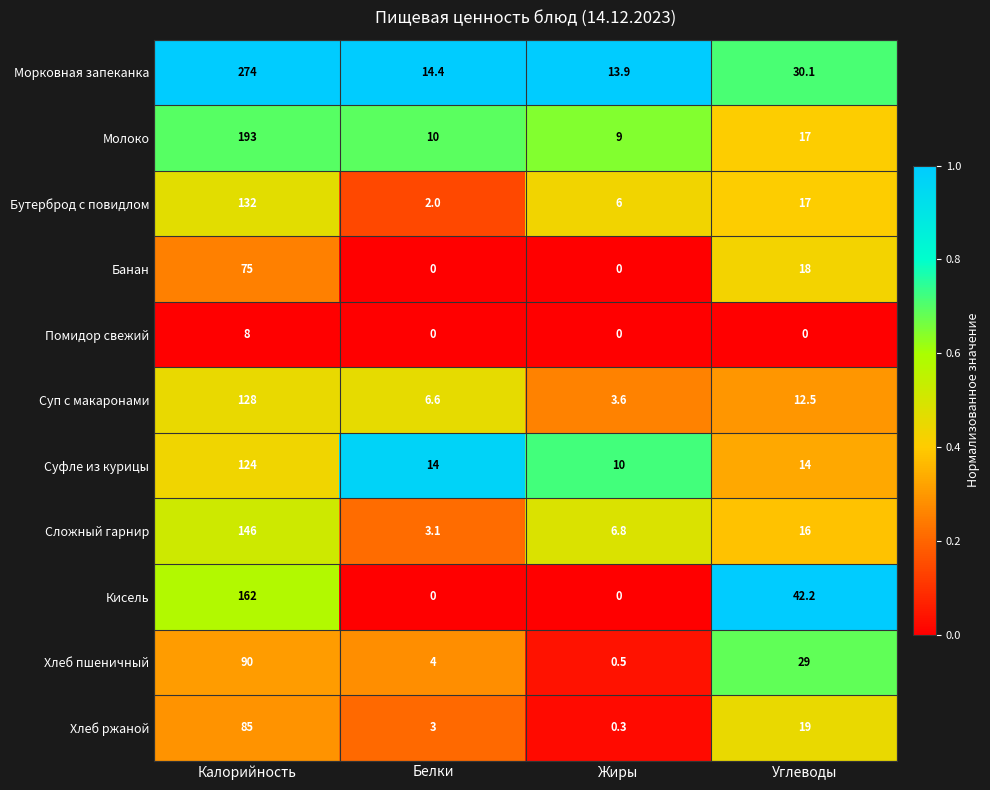

Is it true that Молоко equals 3.7 at Белки?

False